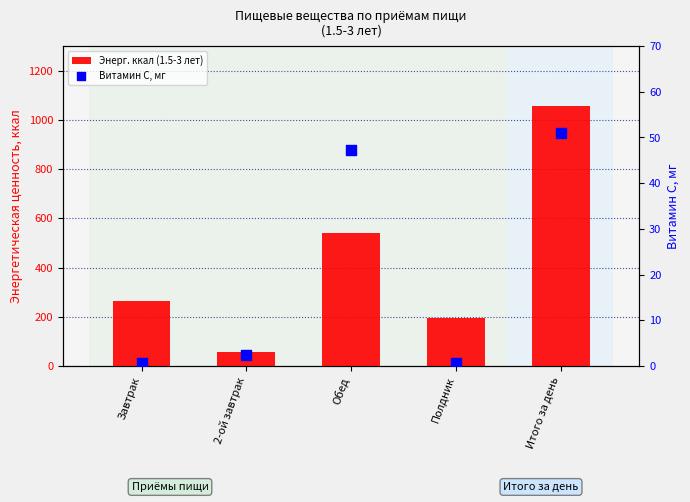

Which series has the largest total across all categories?

Энерг. ккал (1.5-3 лет)